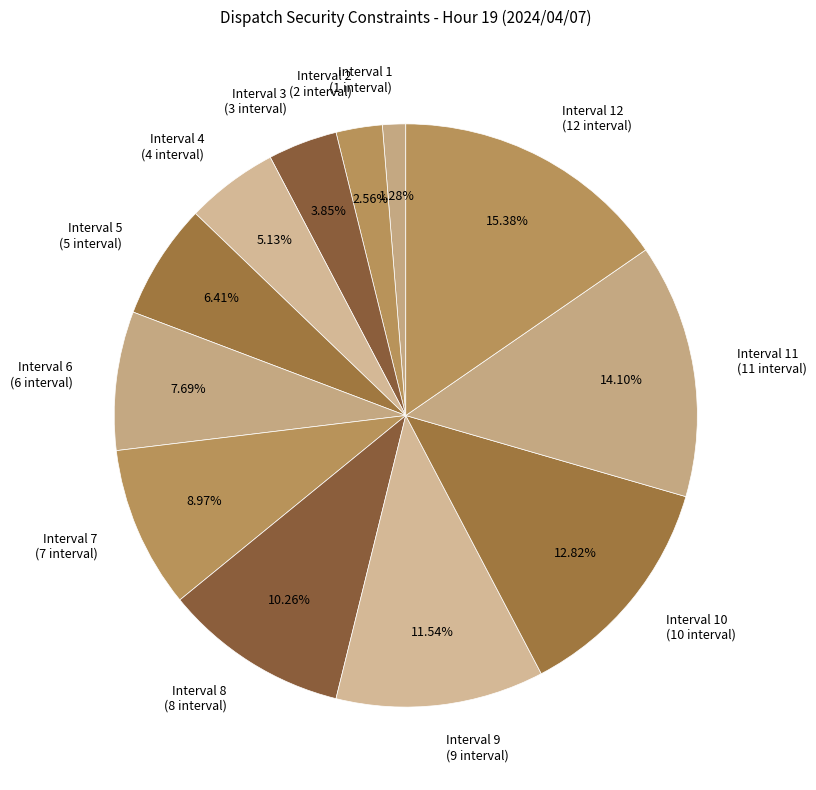

To the nearest percent, what is the difference between the largest and smallest slice percentages?

14%